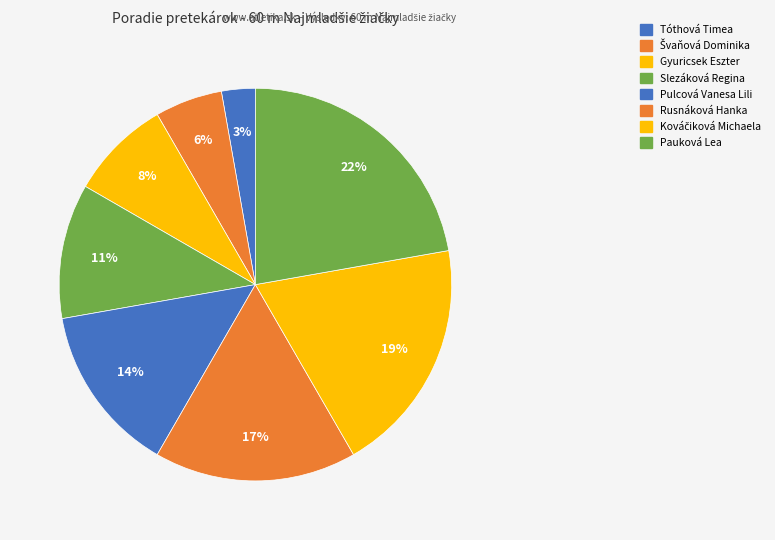

How many segments does this pie chart have?

8